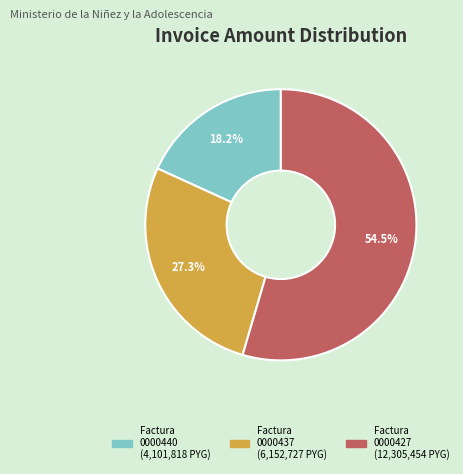

Is there a majority slice in this chart?

Yes